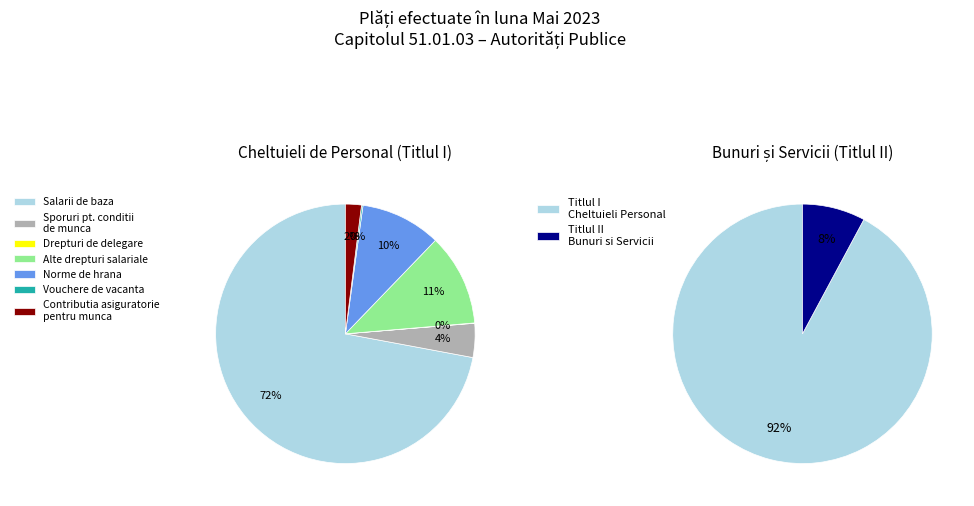

To the nearest percent, what is the average slice percentage?

12%